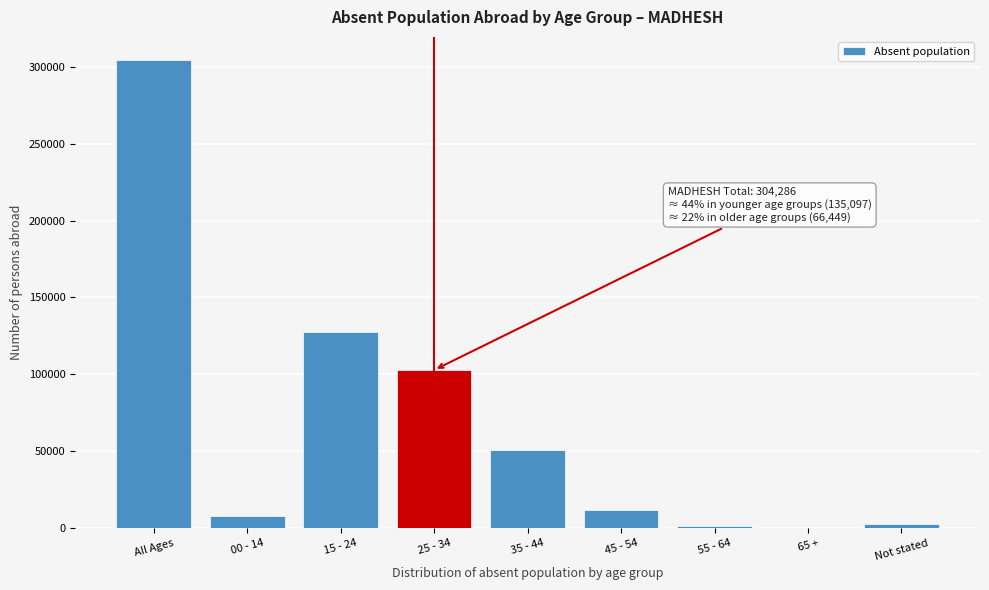

Is it true that the value at All Ages is 535482?

False